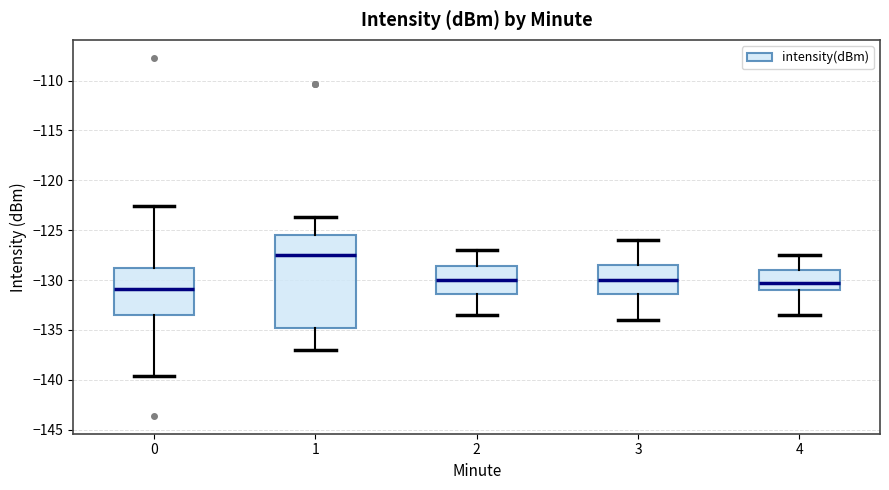

Which box's median line is the highest?

1